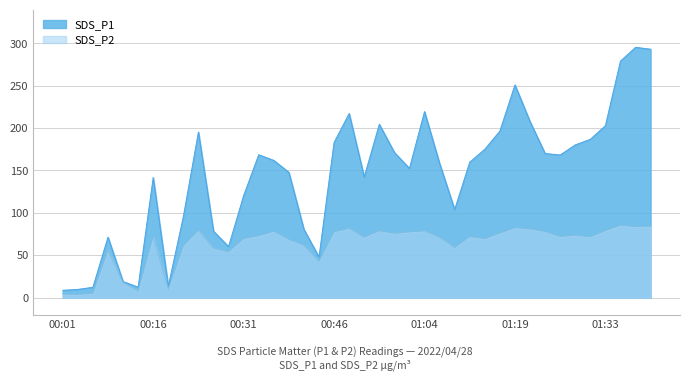

The value of SDS_P2 at 01:14 is 23.9. True or false?

False